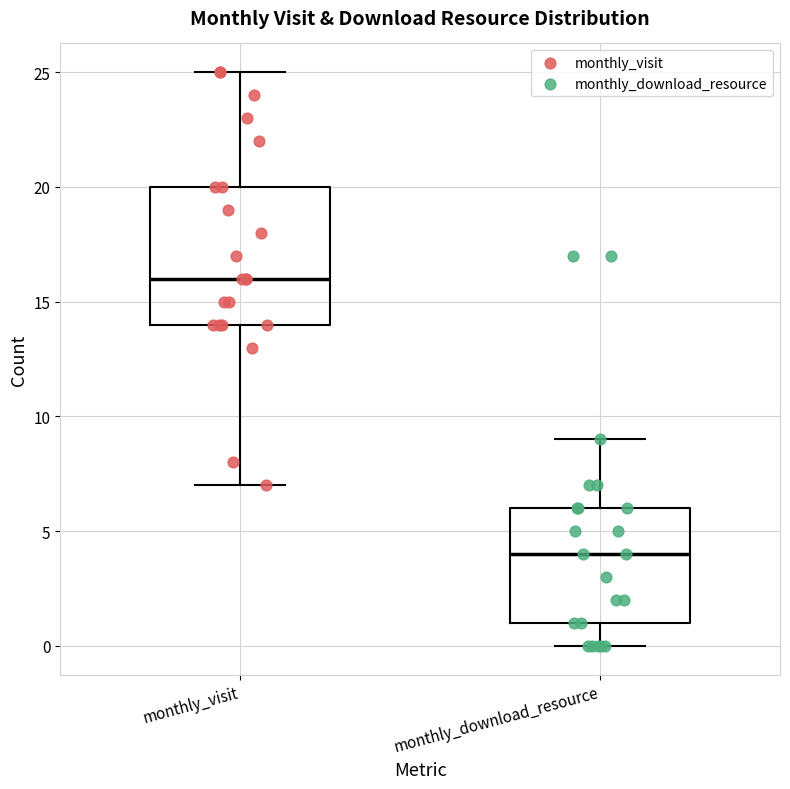

Where does the lower whisker of the box for monthly_visit end on the y-axis? The values are not printed on the chart, so give them approximately, as read against the axis.

7